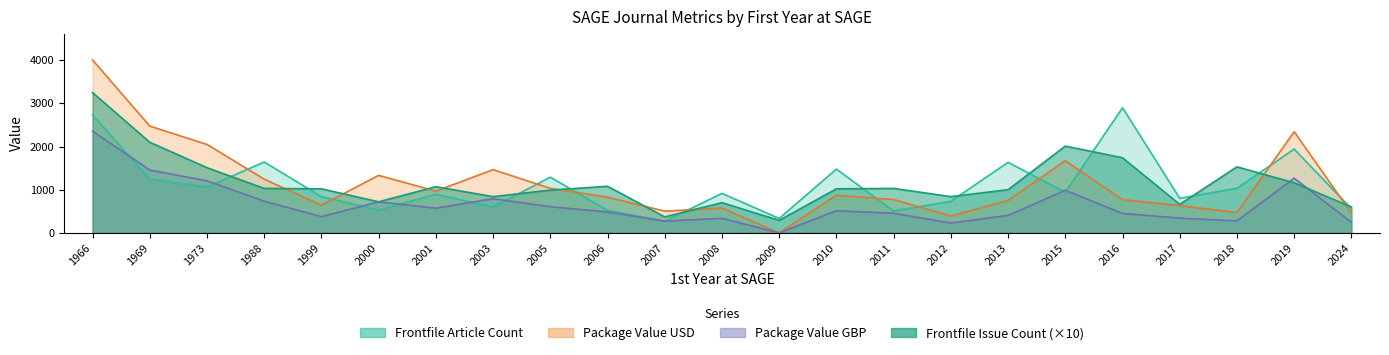

How many lines are shown in the chart?

4